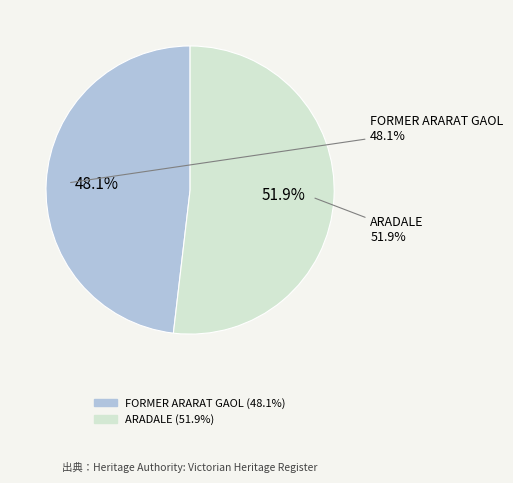

How many slices are in this pie chart?

2